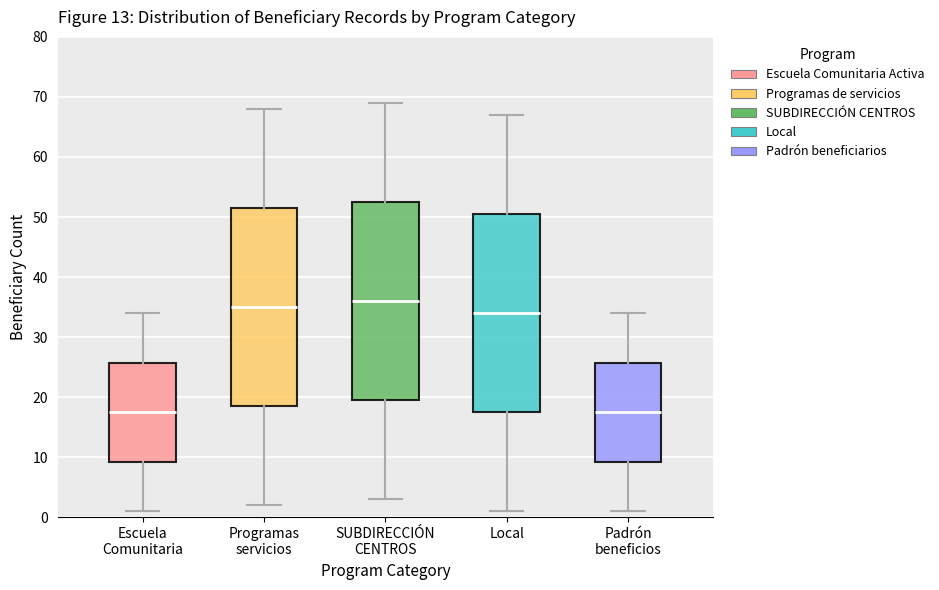

Reading left to right, transcribe this box plot: for each box, give where its median line is, the range the box spans, and where its two whiskers end, as read against the y-axis. The values are not printed on the chart, so give them approximately, as read against the axis.

Escuela Comunitaria: median 18, box 9 to 26, whiskers 1 to 34
Programas servicios: median 35, box 19 to 52, whiskers 2 to 68
SUBDIRECCIÓN CENTROS: median 36, box 20 to 53, whiskers 3 to 69
Local: median 34, box 18 to 51, whiskers 1 to 67
Padrón beneficios: median 18, box 9 to 26, whiskers 1 to 34